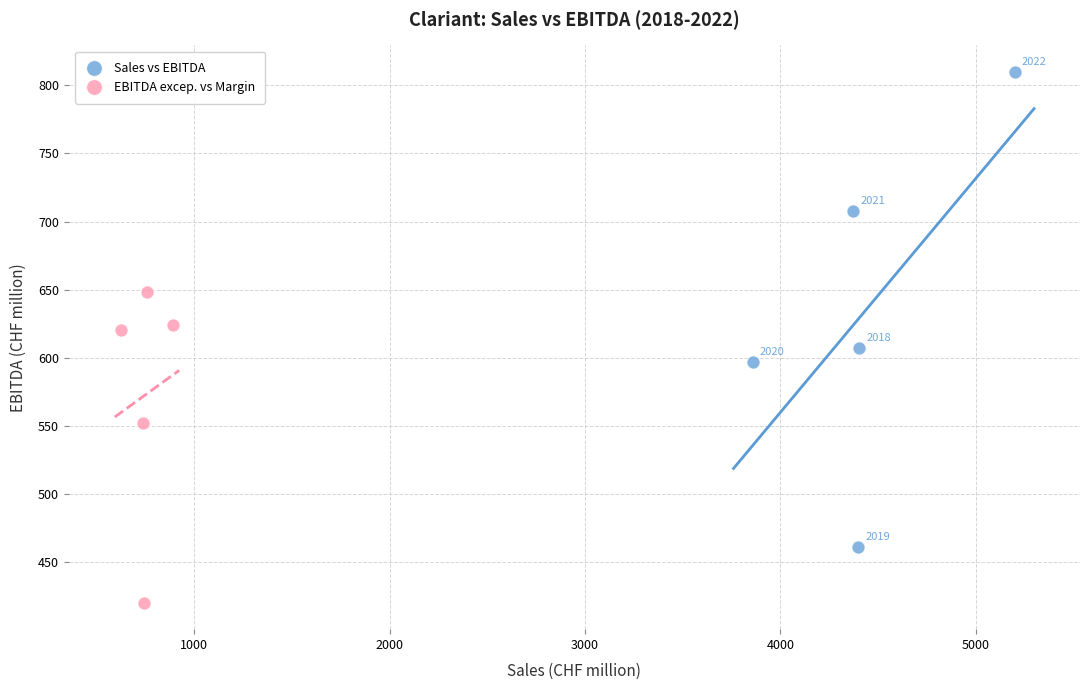

Which series reaches the maximum Y coordinate?

Sales vs EBITDA